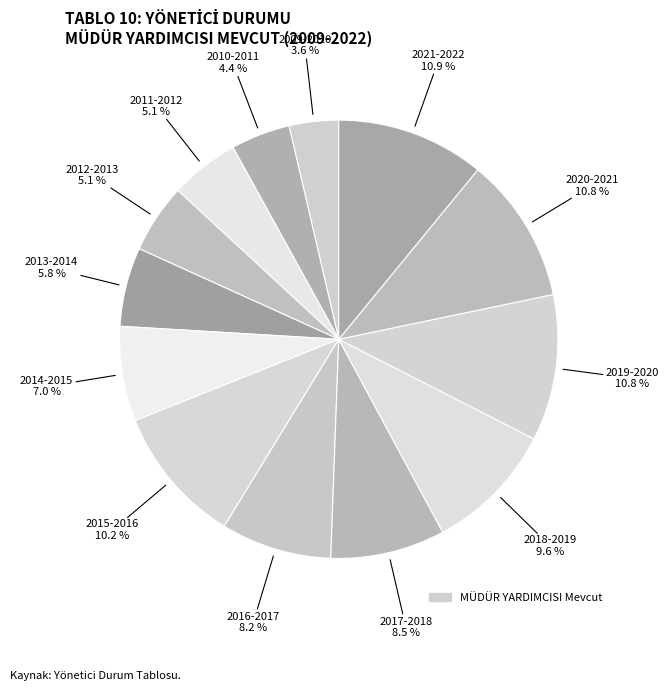

To the nearest percent, what is the difference between the largest and smallest slice percentages?

7%